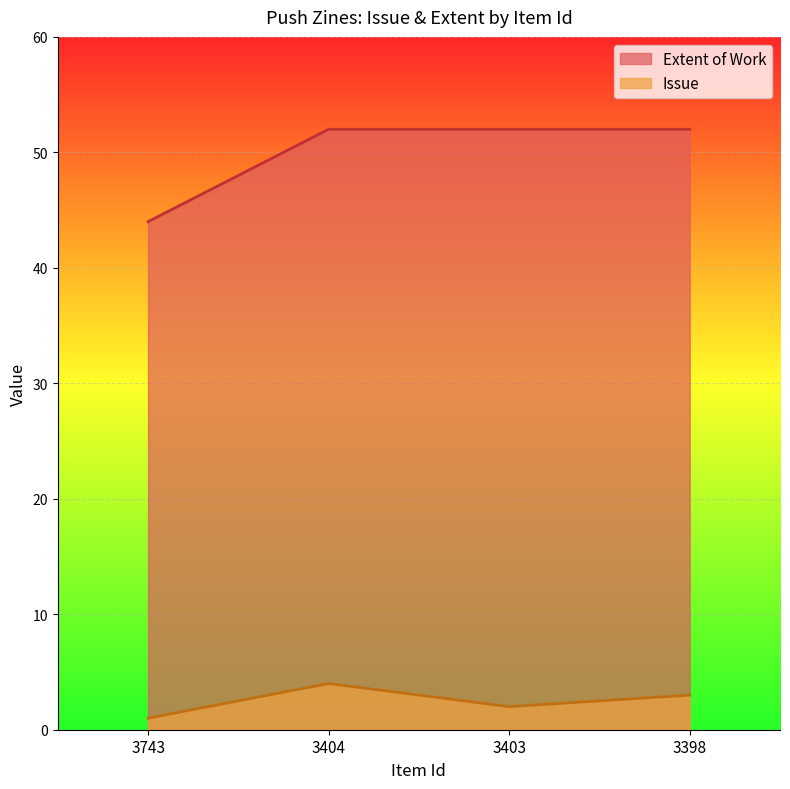

At how many categories does at least one series exceed 12?

4